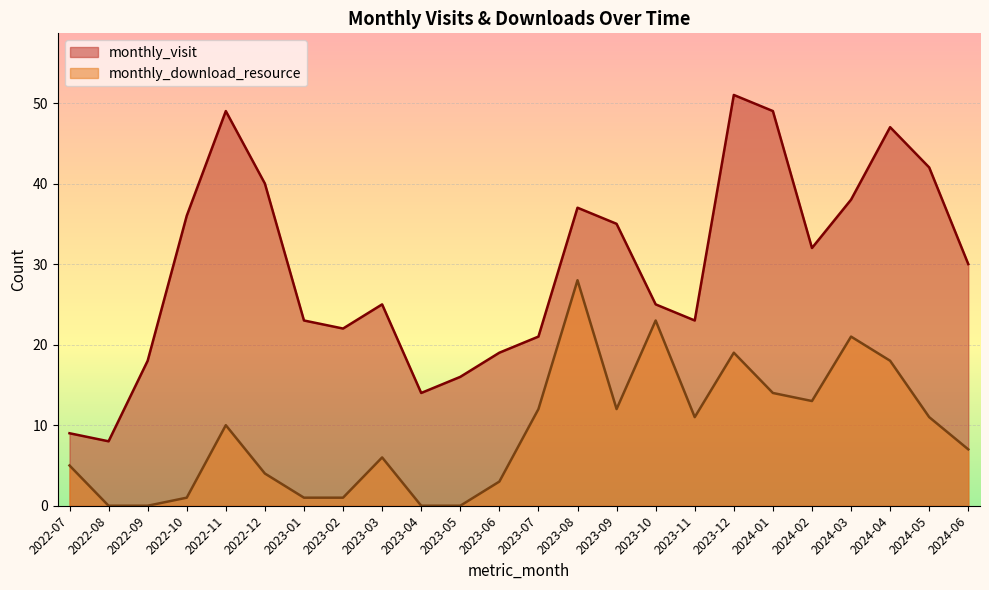

What is the label of the 18th point from the right?

2023-01